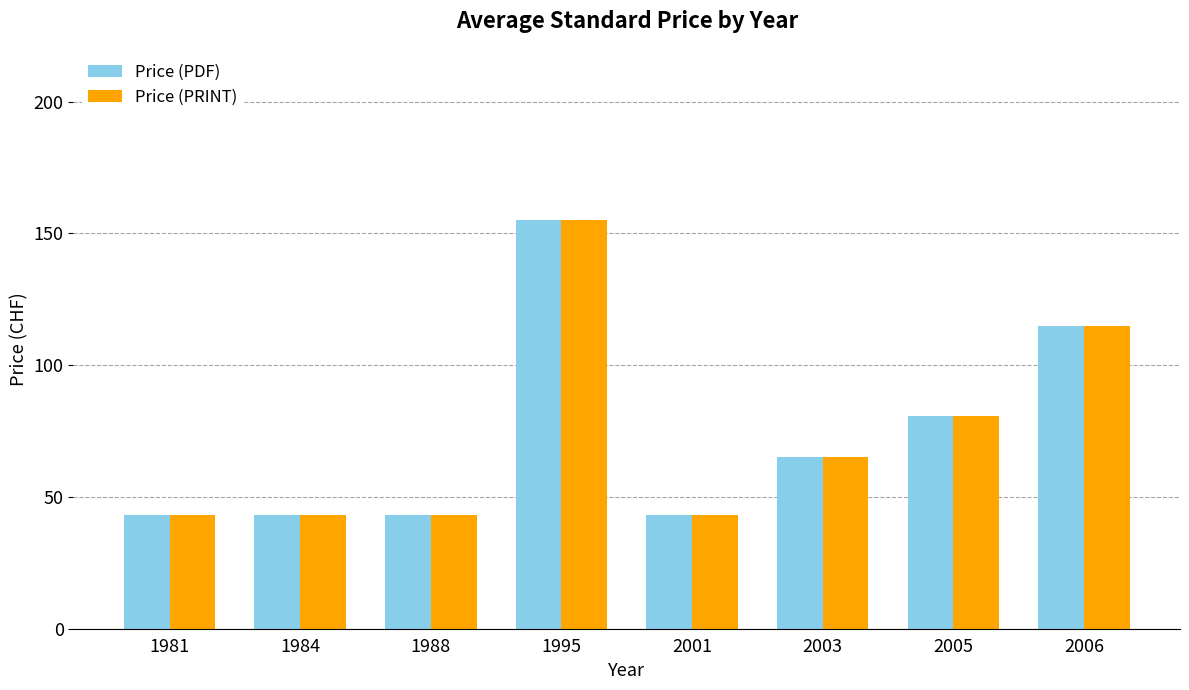

What are all the series names shown in the legend?

Price (PDF), Price (PRINT)